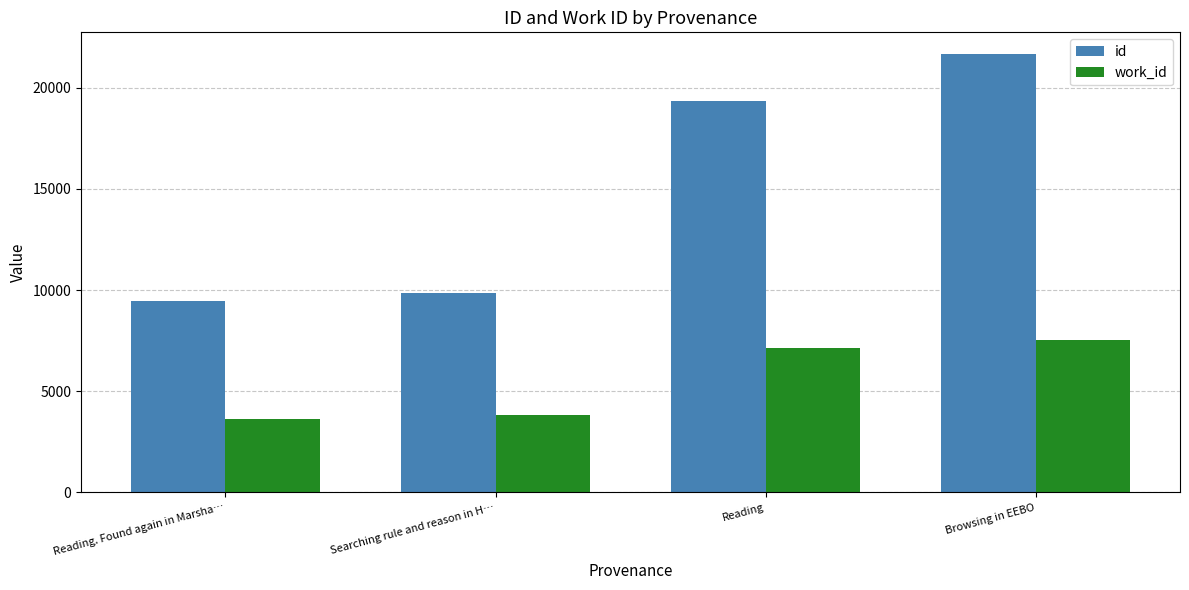

Which category has the highest value across all series?

Browsing in EEBO